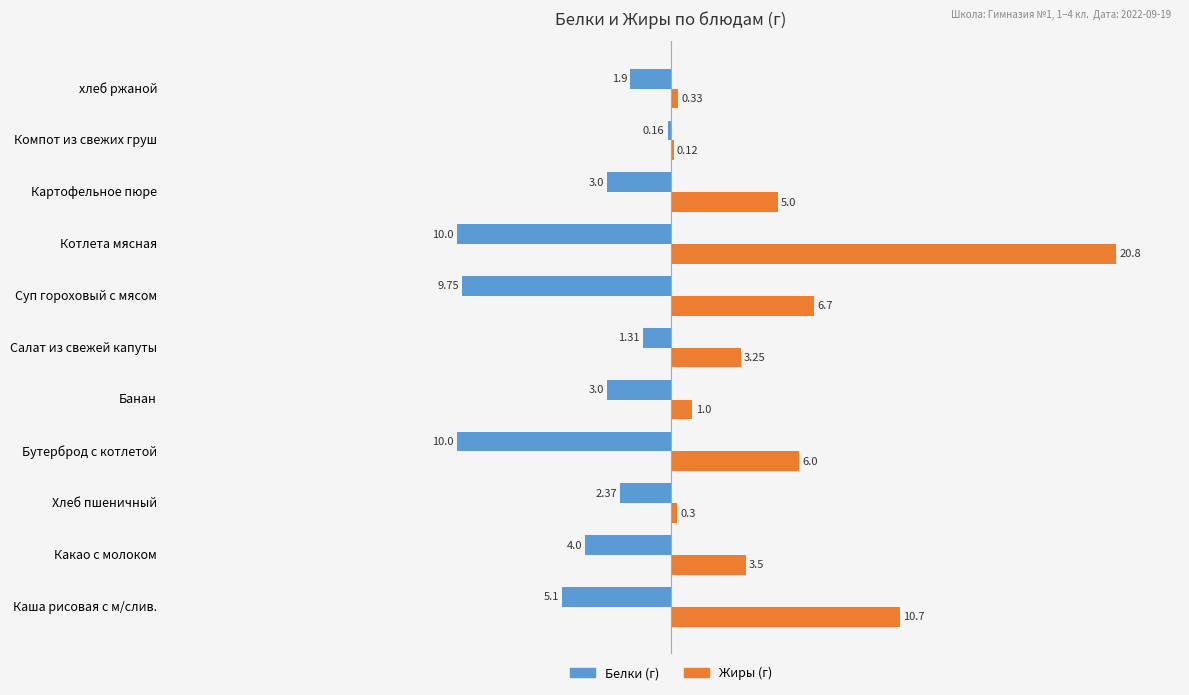

At which category is the sum across all series the highest?

Котлета мясная